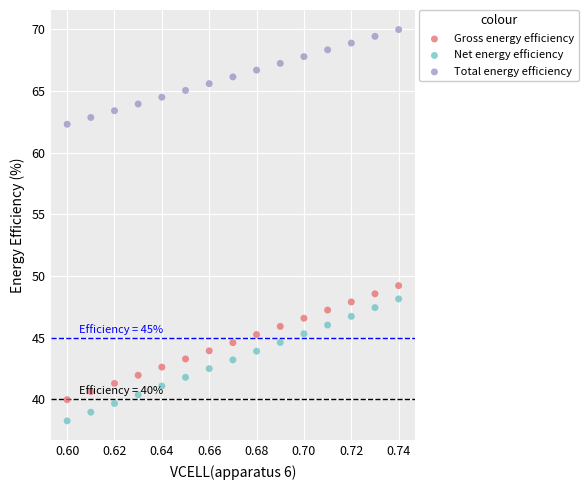

Which series has the largest Y range (max minus min)?

Net energy efficiency